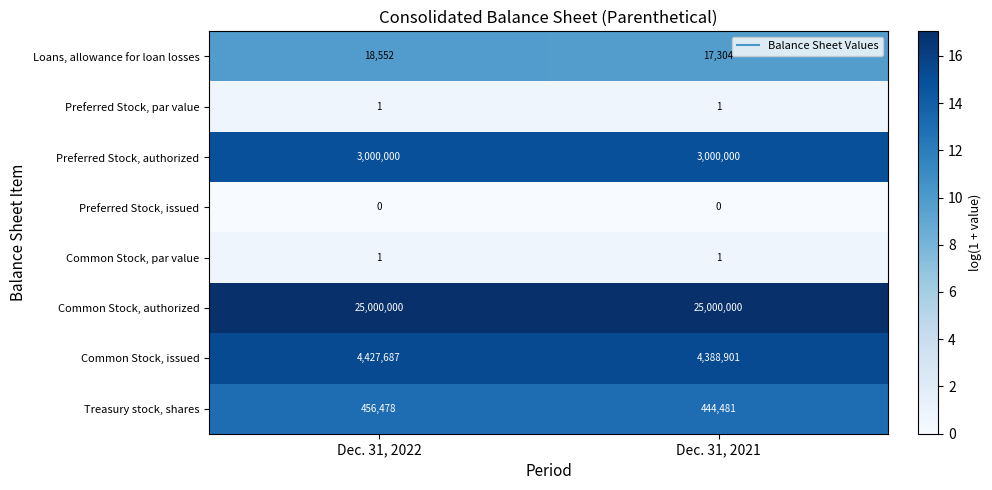

Reading left to right, list all the values displayed in this chart.

Loans, allowance for loan losses: Dec. 31, 2022=18552	Dec. 31, 2021=17304
Preferred Stock, par value: Dec. 31, 2022=1	Dec. 31, 2021=1
Preferred Stock, authorized: Dec. 31, 2022=3000000	Dec. 31, 2021=3000000
Preferred Stock, issued: Dec. 31, 2022=0	Dec. 31, 2021=0
Common Stock, par value: Dec. 31, 2022=1	Dec. 31, 2021=1
Common Stock, authorized: Dec. 31, 2022=25000000	Dec. 31, 2021=25000000
Common Stock, issued: Dec. 31, 2022=4427687	Dec. 31, 2021=4388901
Treasury stock, shares: Dec. 31, 2022=456478	Dec. 31, 2021=444481